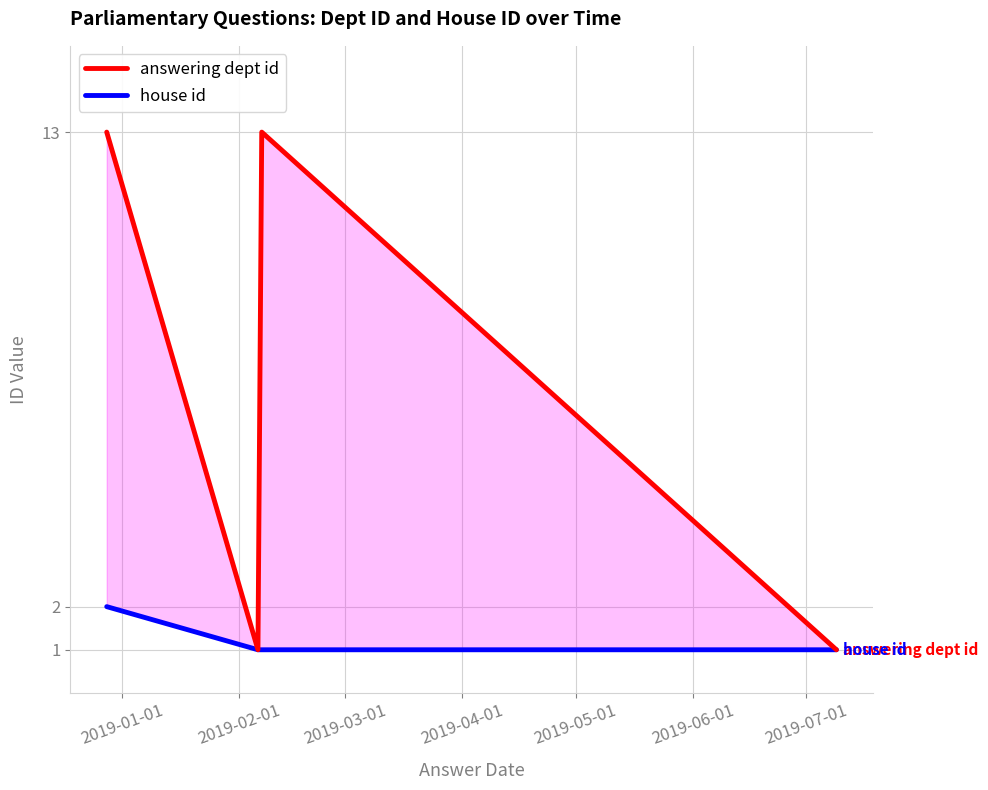

How many house id values are between 1 and 2?

4